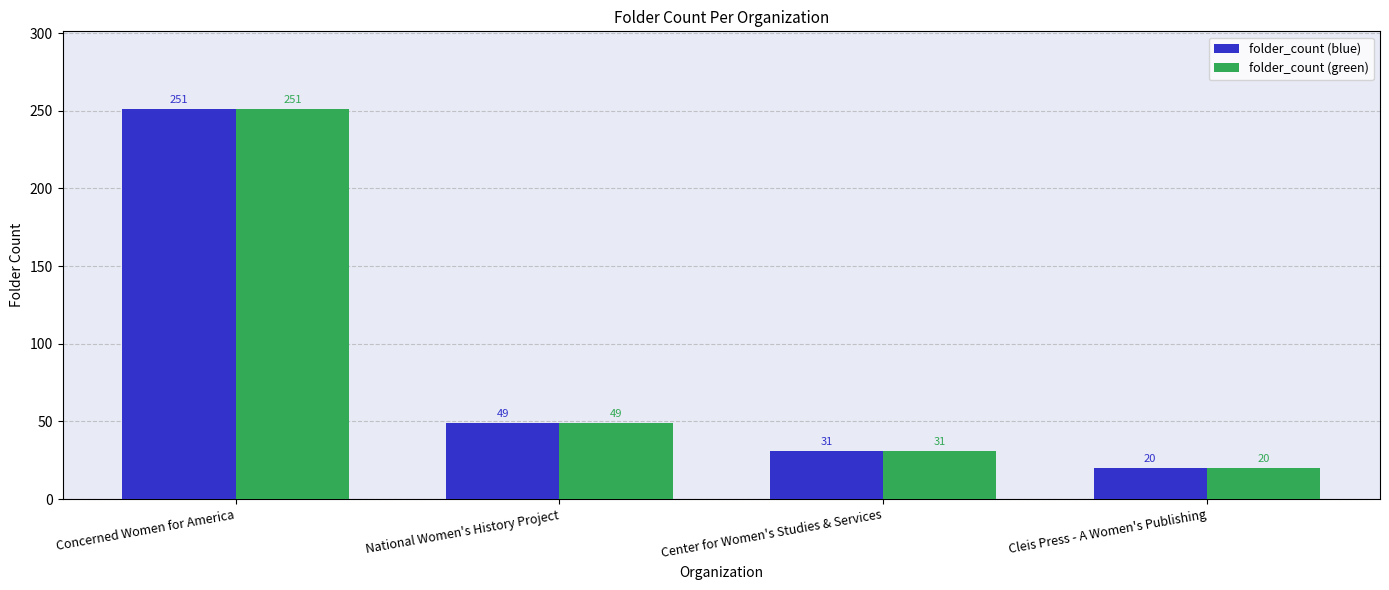

The value of folder_count (blue) at Concerned Women for America is 412. True or false?

False